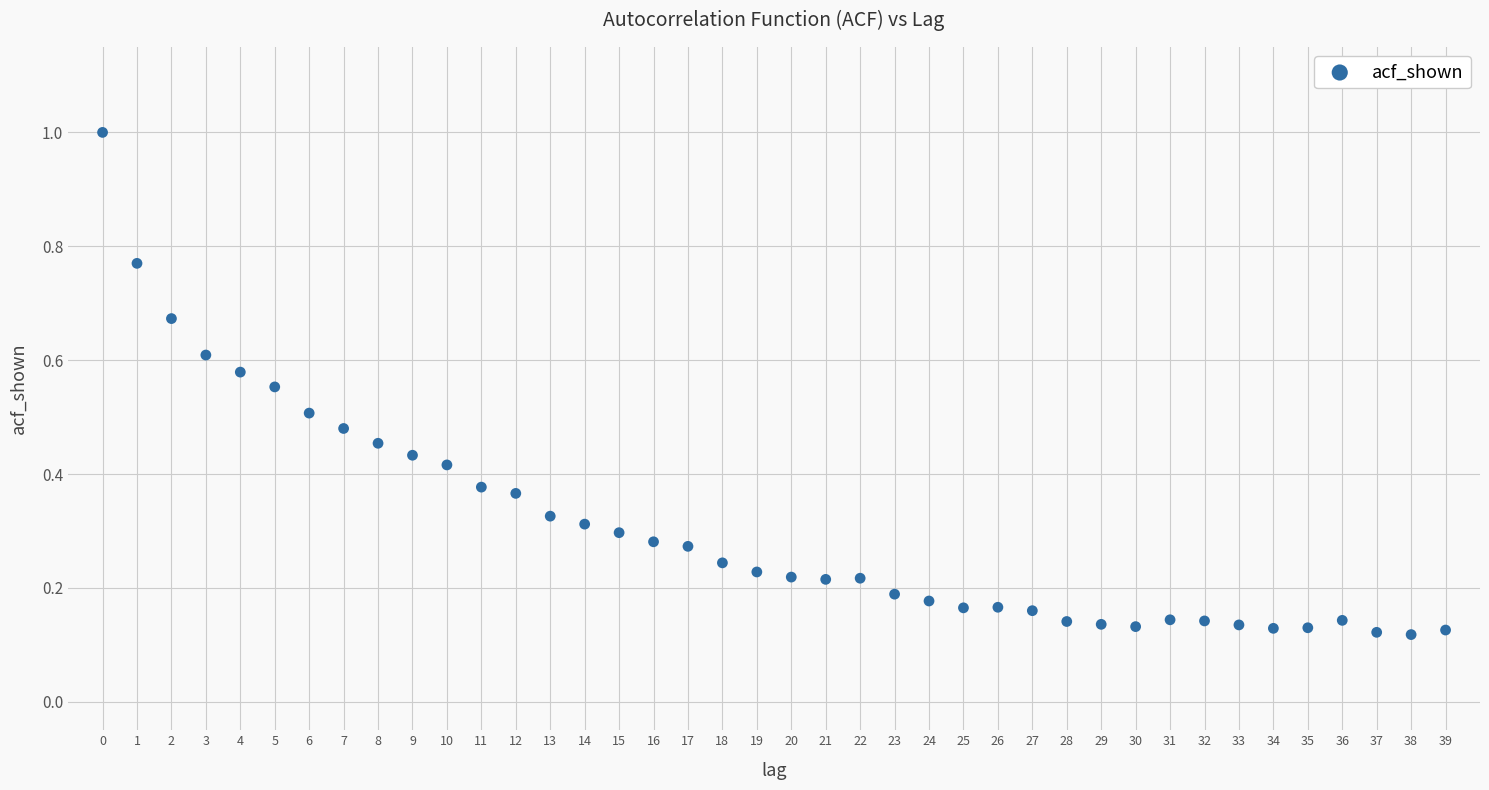

What is the range of Y values (max minus min)?

0.9